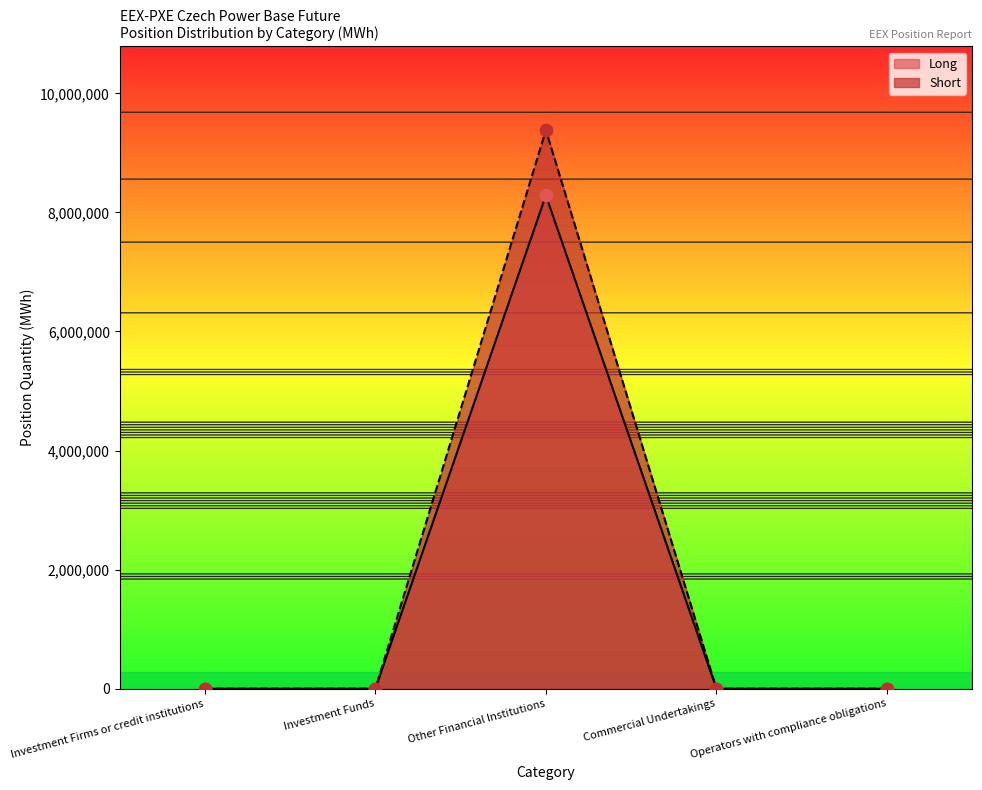

Is the value of Short at Other Financial Institutions greater than the value of Long at Other Financial Institutions?

Yes